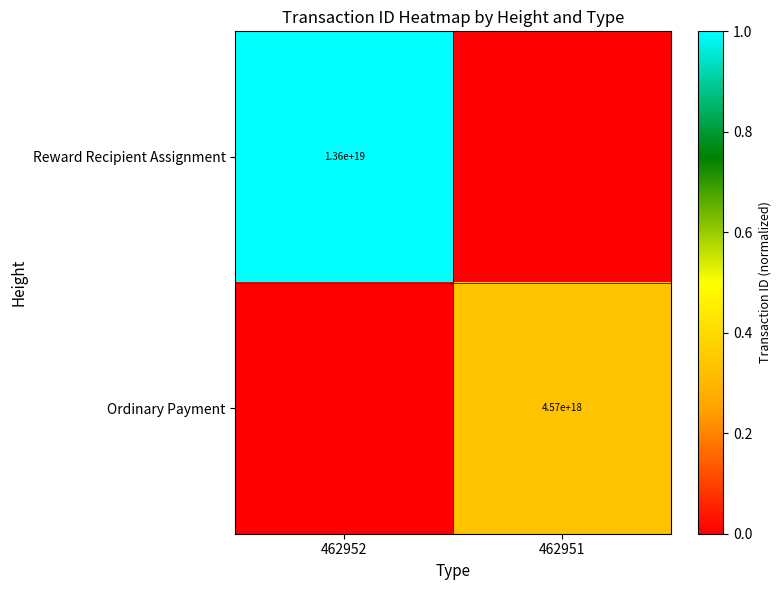

Is it true that Reward Recipient Assignment equals 13600000000000000000 at 462952?

True